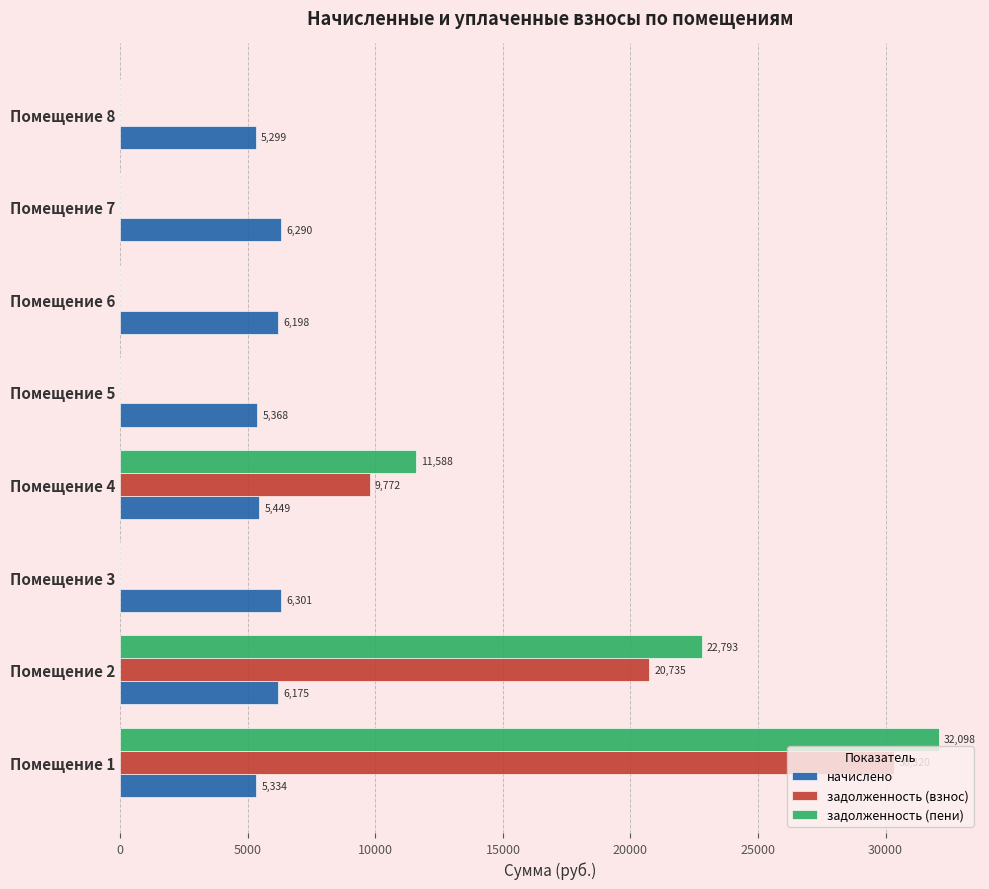

The value of задолженность (пени) at Помещение 1 is 46912.4. True or false?

False